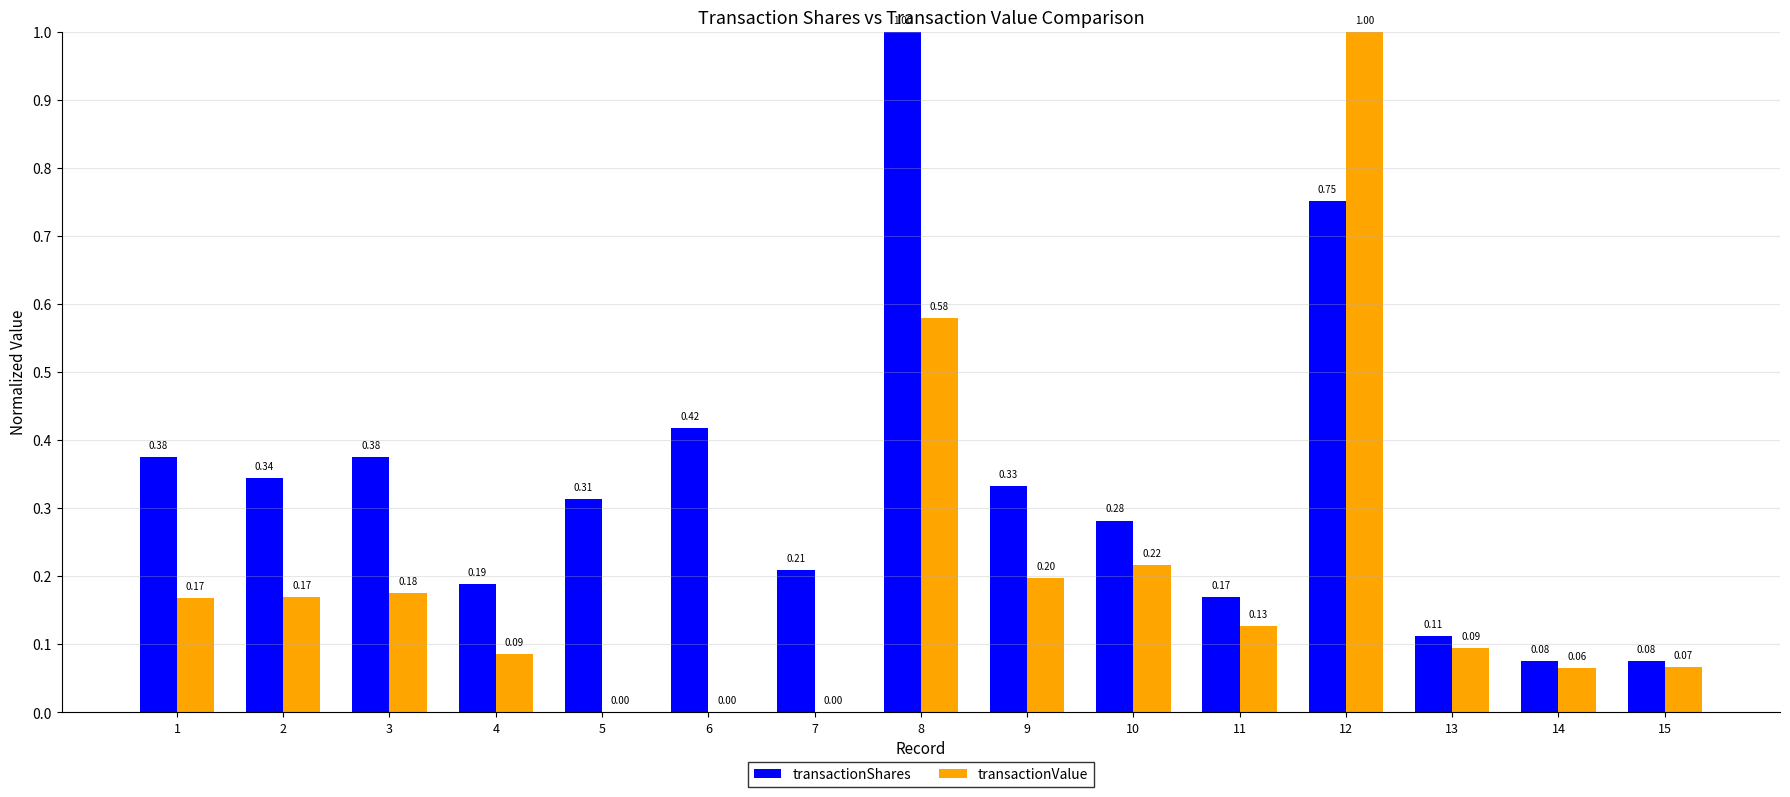

Between 2 and 9, which series saw the biggest shift?

transactionValue